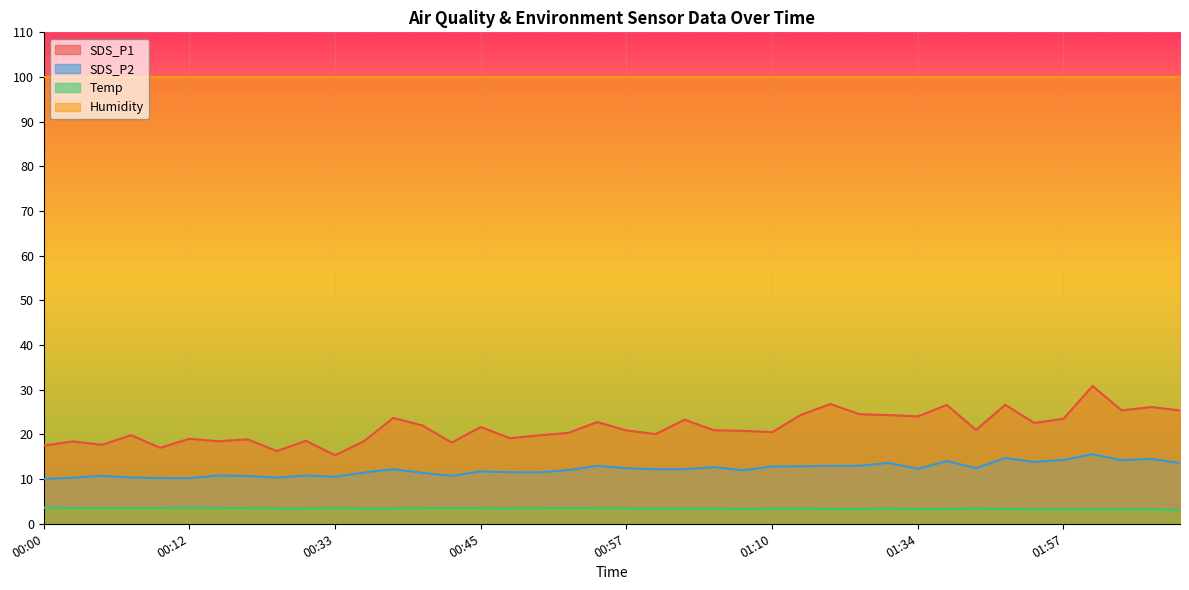

True or false: SDS_P1 and Humidity intersect in this chart.

False